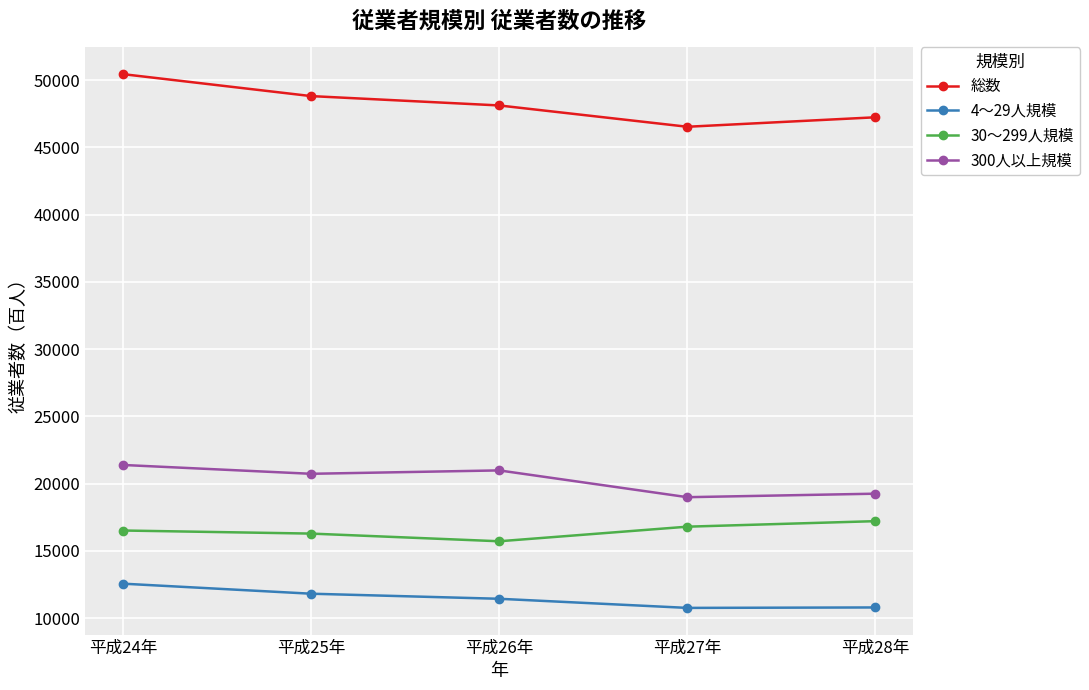

What is the value of the 総数 point at the 5th from the left?

47240